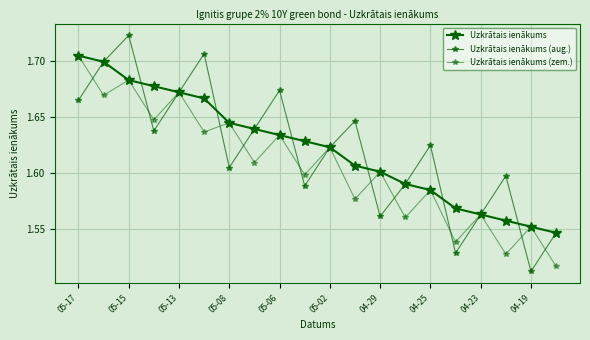

How many lines are shown in the chart?

3